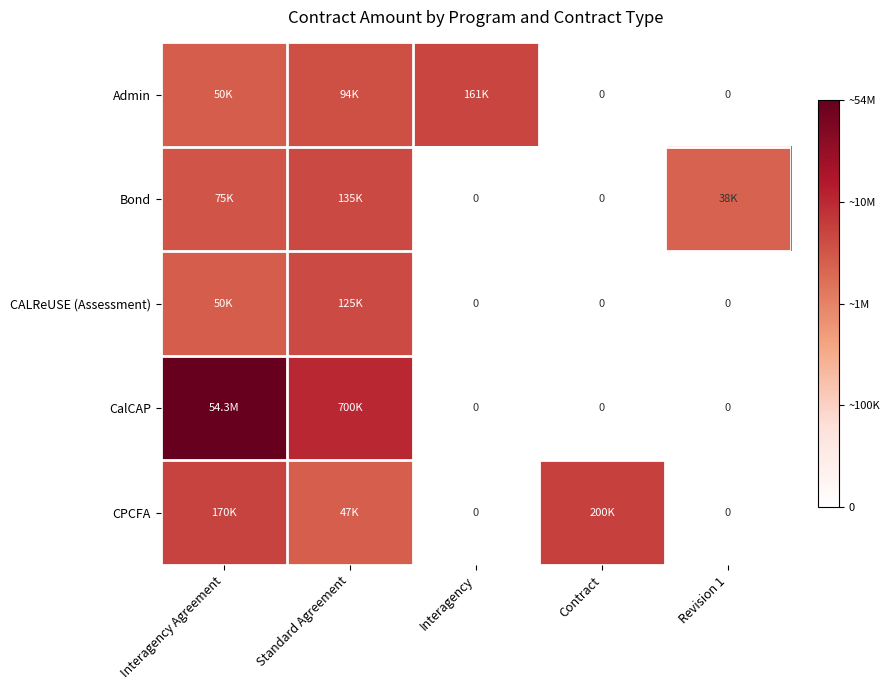

At which category is the sum across all series the highest?

Interagency Agreement